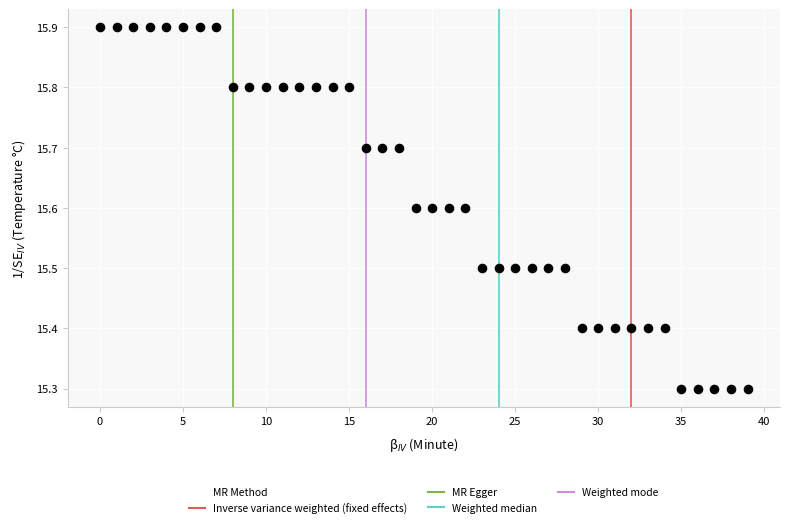

What is the range of Y values (max minus min)?

0.6